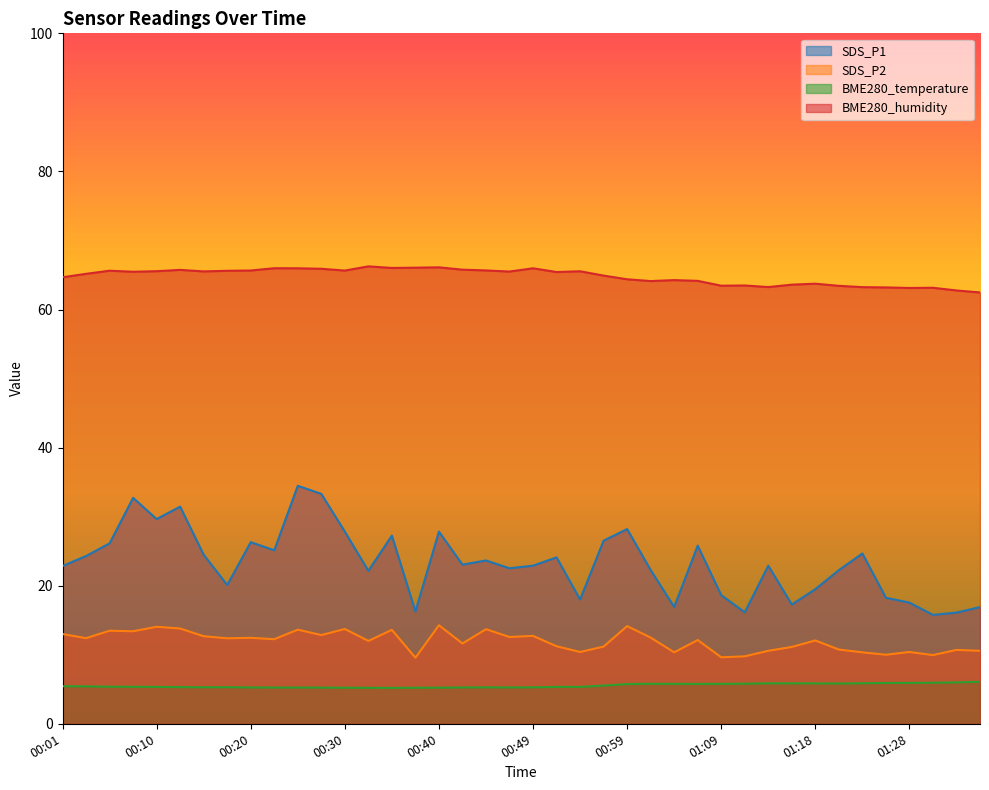

Is it true that SDS_P1 equals 15.8 at 01:31?

True